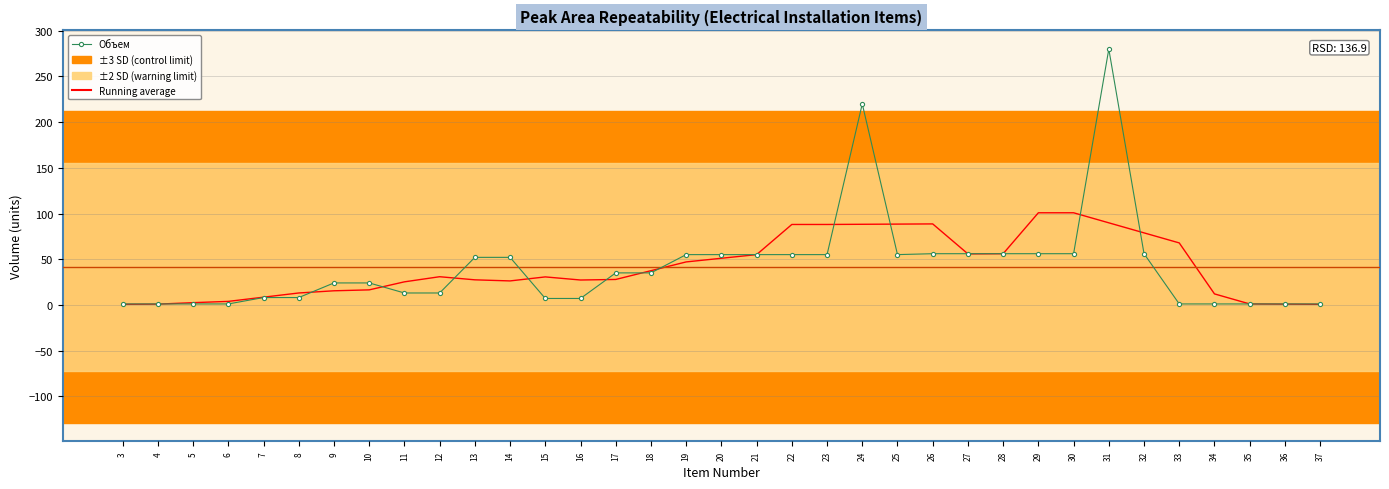

Rank the series by their maximum value, from highest to lowest.

Объем, Running average